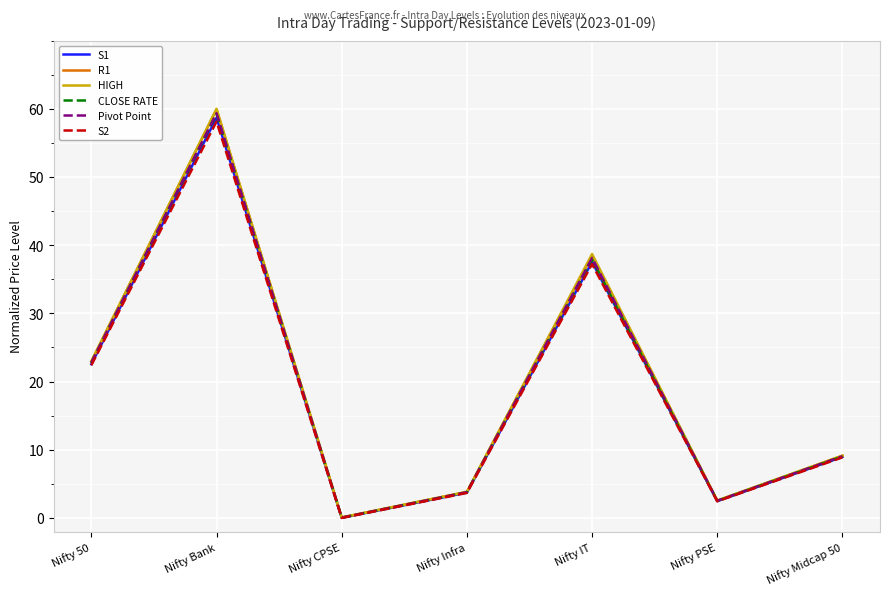

What is the sum of all R1 values?

136.8